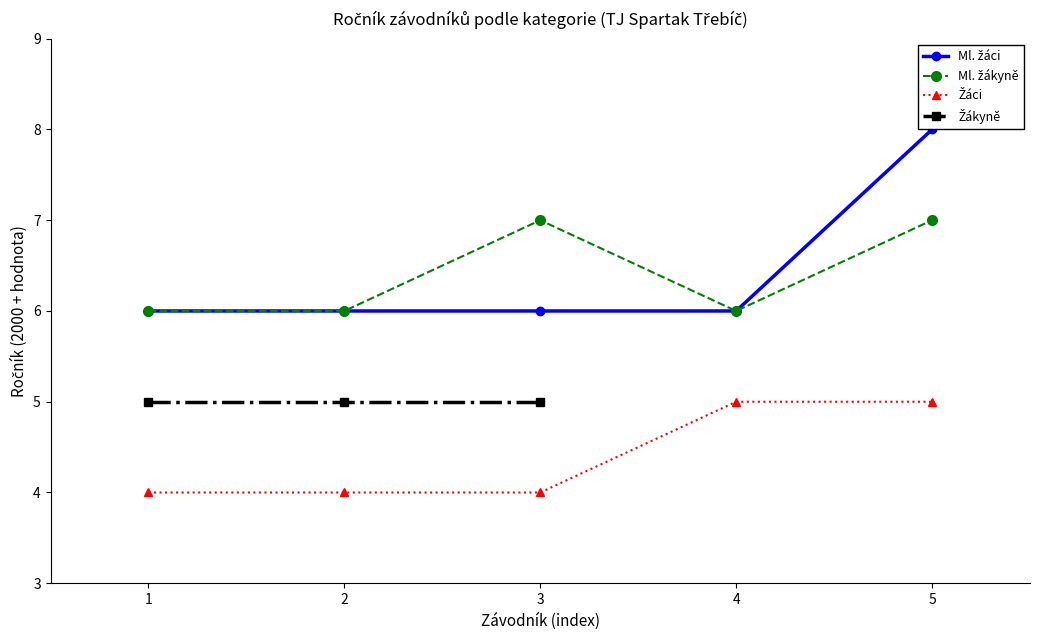

What is the difference between the Žáci values at 5 and 2?

1